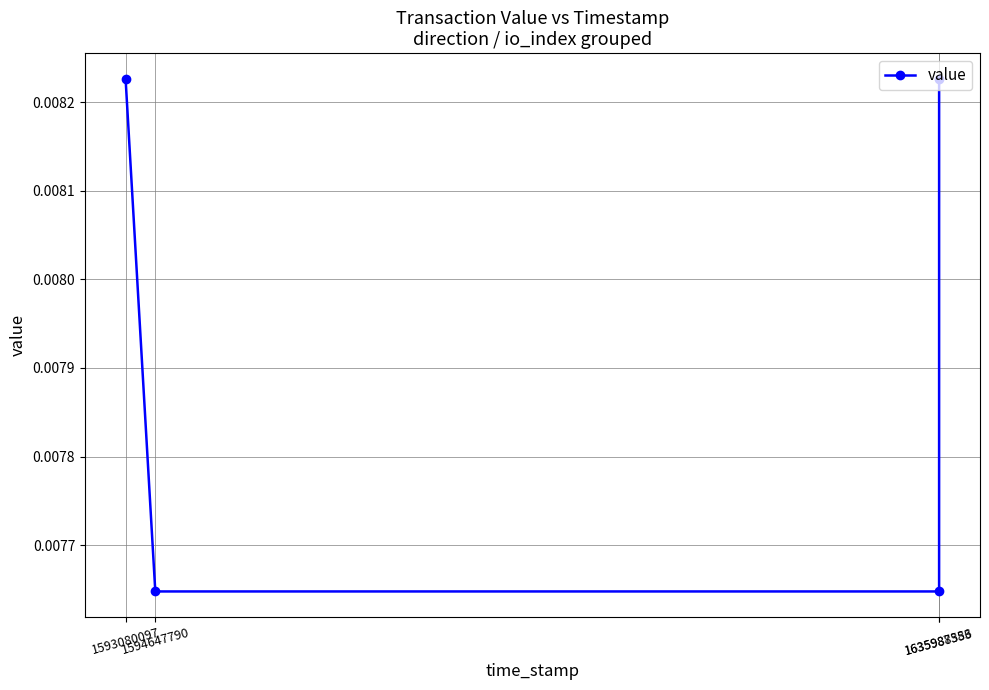

True or false: there are more than 1 points higher than both neighbors.

False